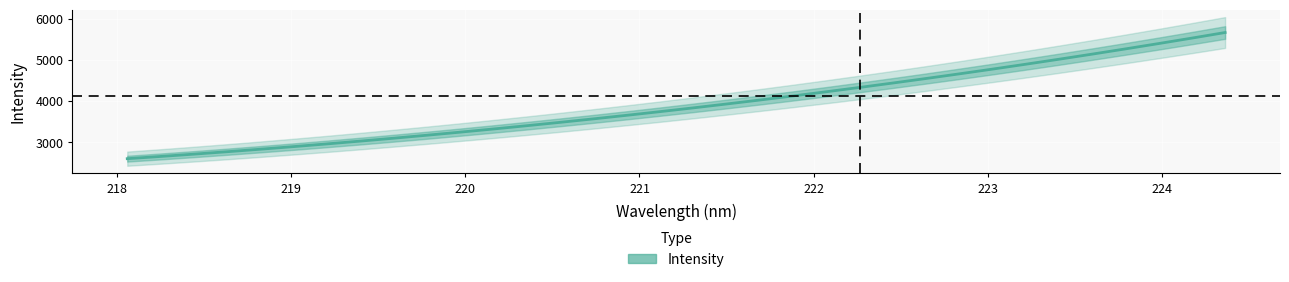

What is the maximum value for Intensity?

5663.5